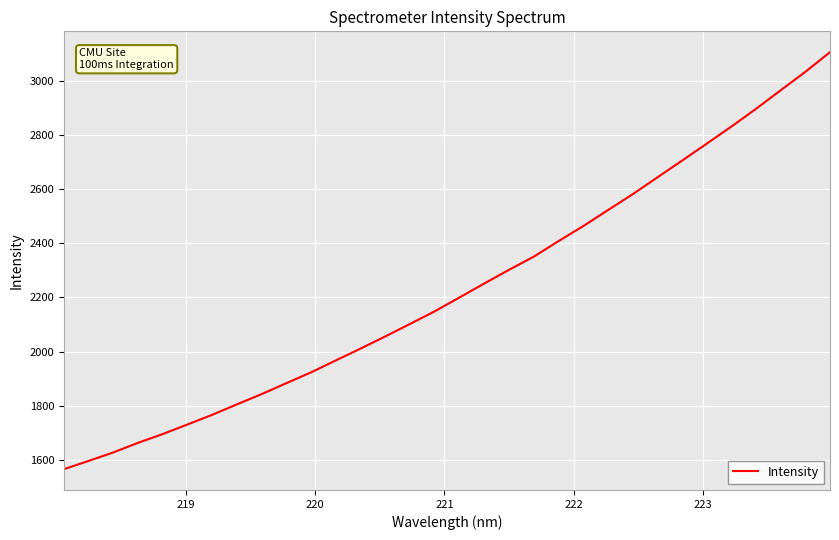

What is the difference between the maximum and minimum values?

1538.3